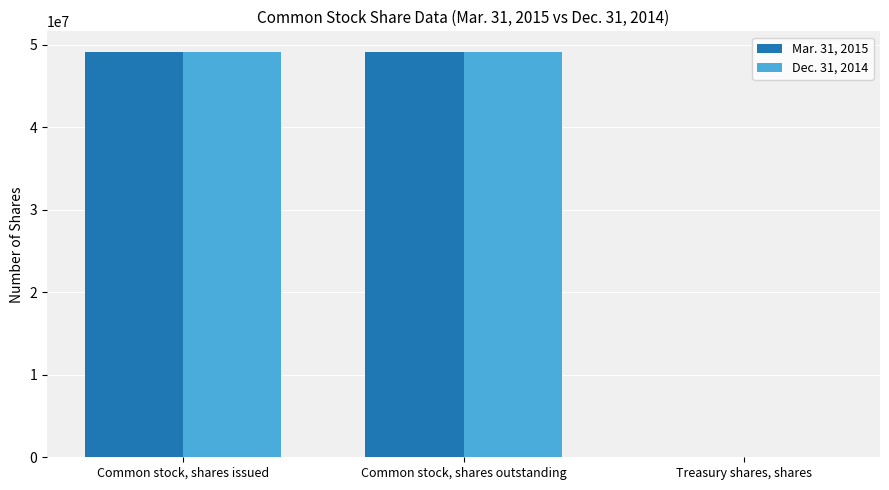

The Dec. 31, 2014 series shows 29429757 at Common stock, shares outstanding. True or false?

False